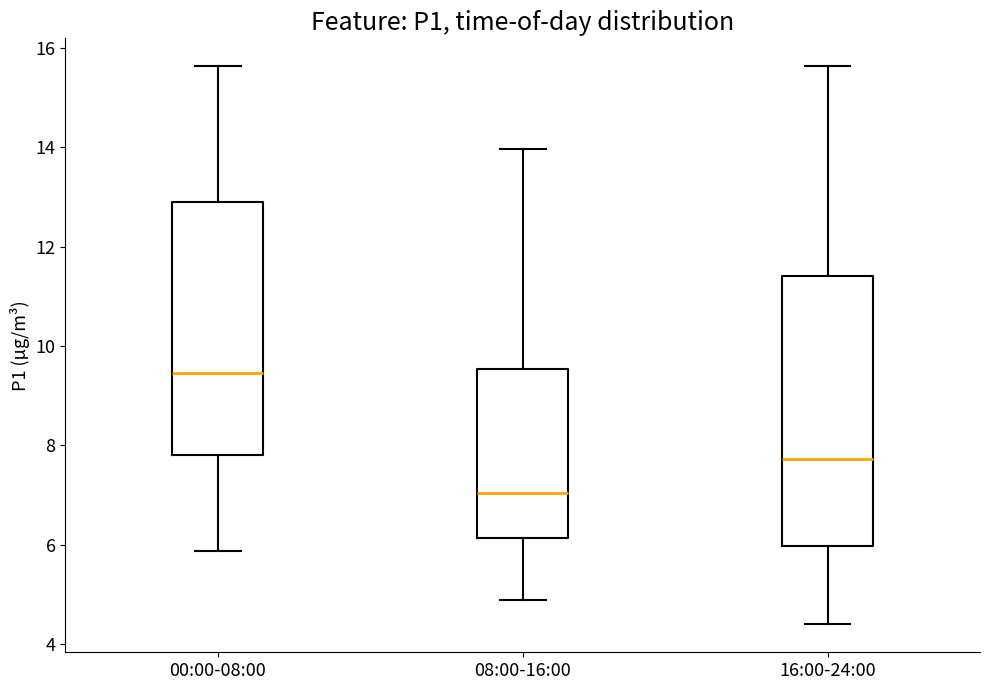

Which box has the lowest median line?

08:00-16:00